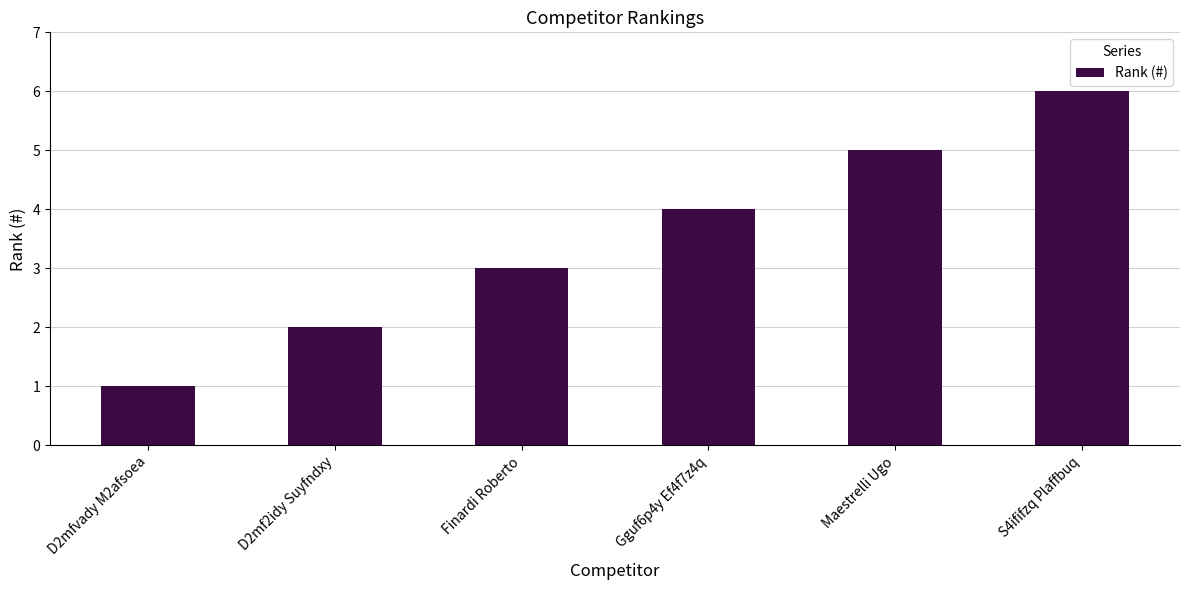

At which category does the chart reach its minimum across all series?

D2mfvady M2afsoea